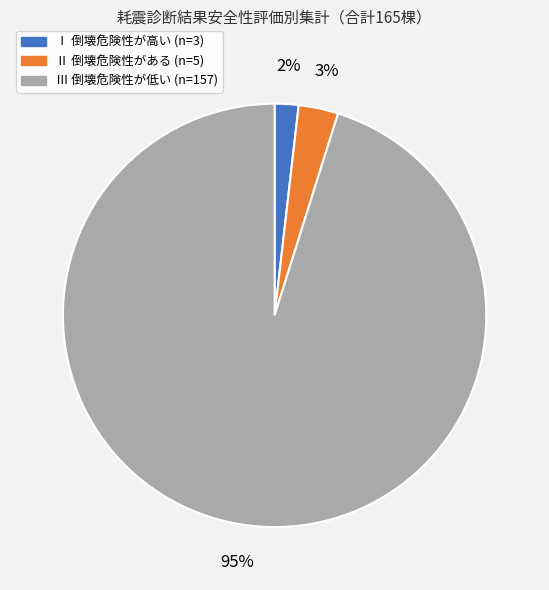

Is it true that Ⅲ is 95% of the pie?

True